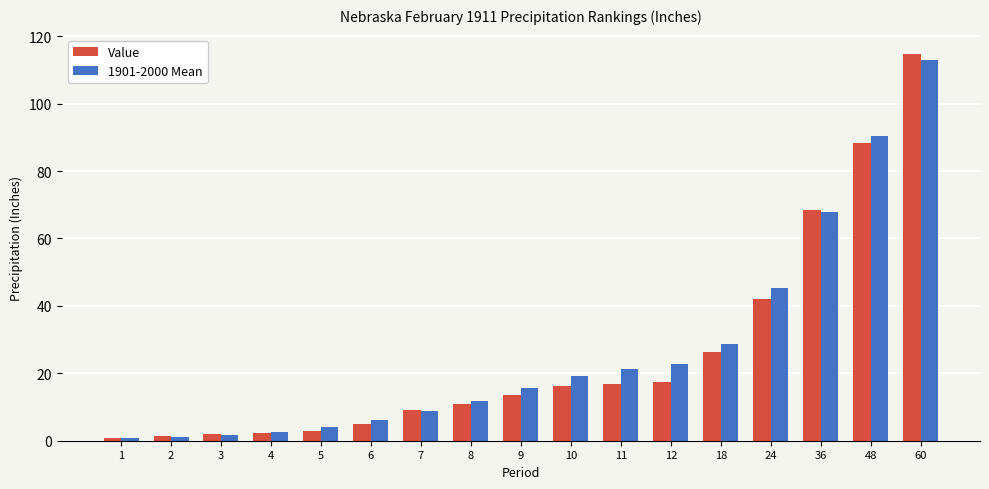

What is the approximate value of Value at 3?

2.0